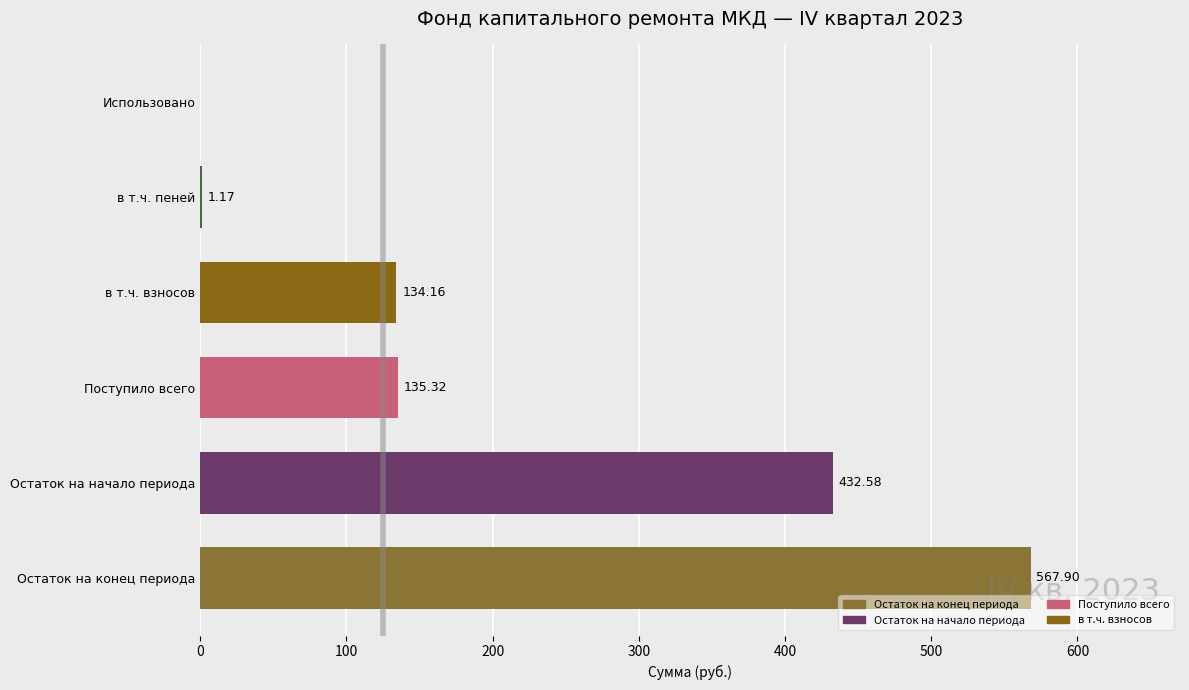

What is the sum of the values at Поступило всего and в т.ч. взносов?

269.5